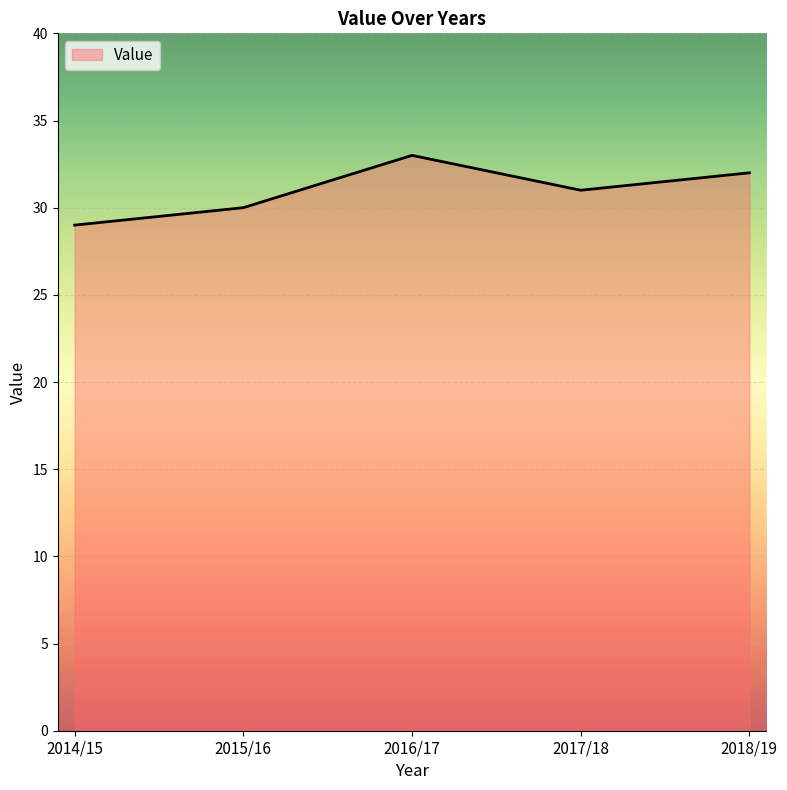

At which category does the data reach its first local valley?

2017/18